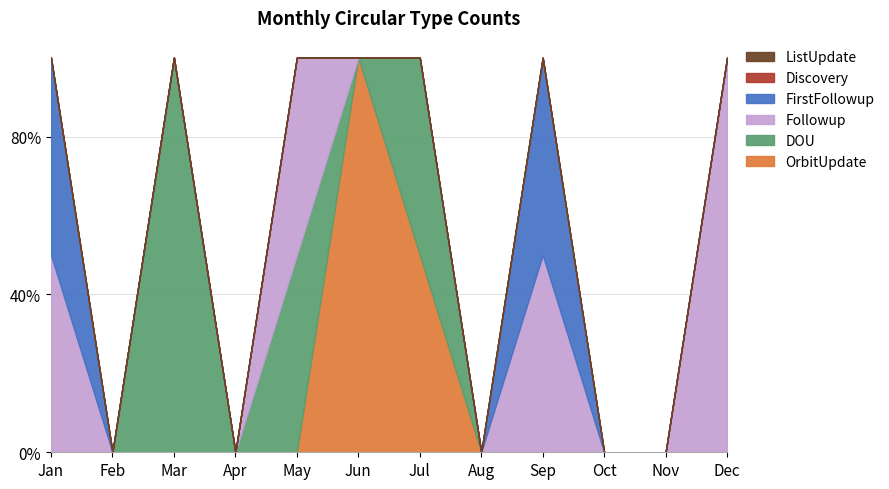

Does the chart have visible grid lines?

Yes